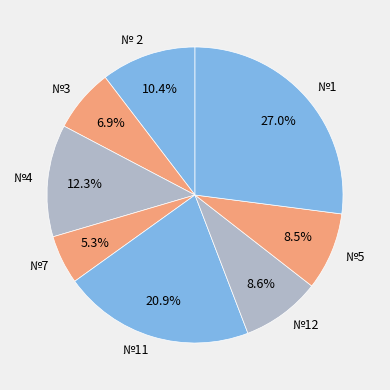

Which has a higher value, №4 or №11?

№11